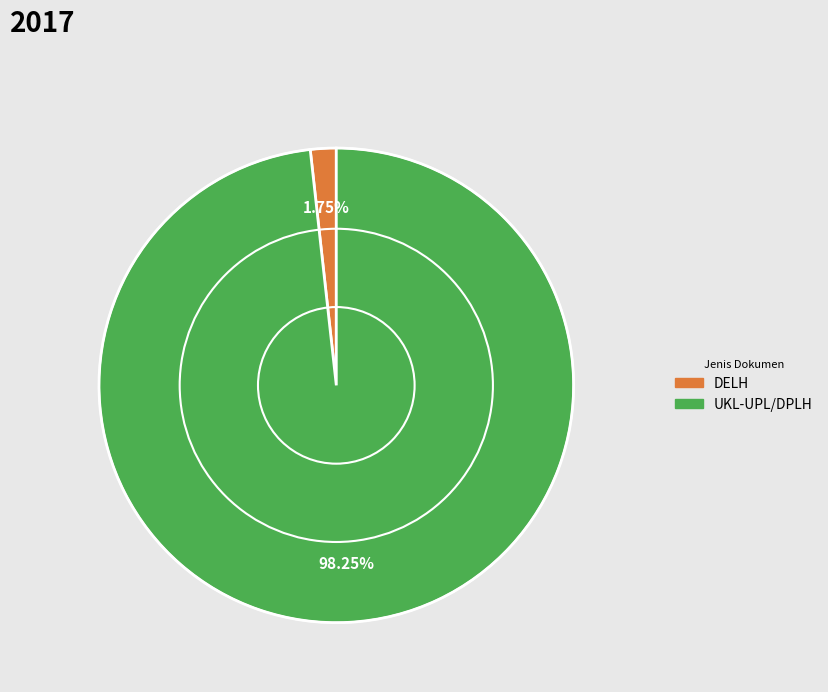

Count the number of slices in the pie.

2